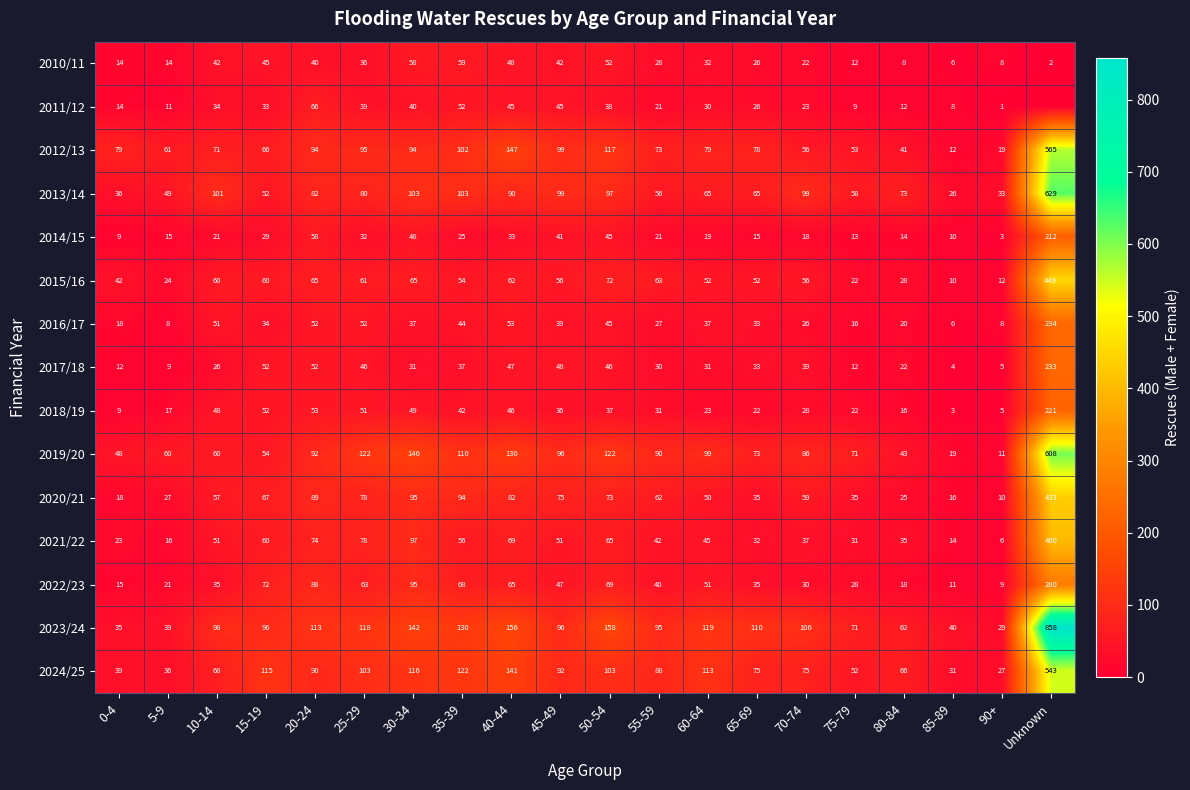

What is the approximate value of 2022/23 at 60-64?

51